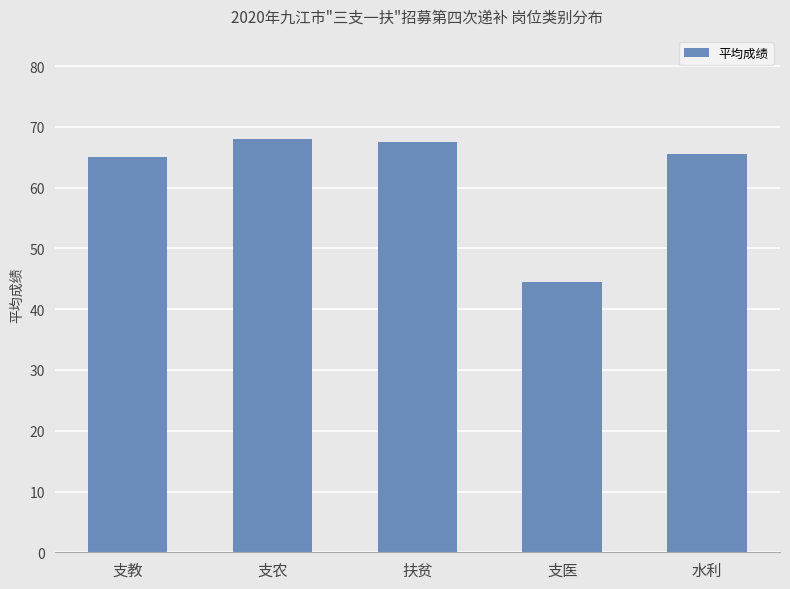

At which category does the chart reach its minimum across all series?

支医